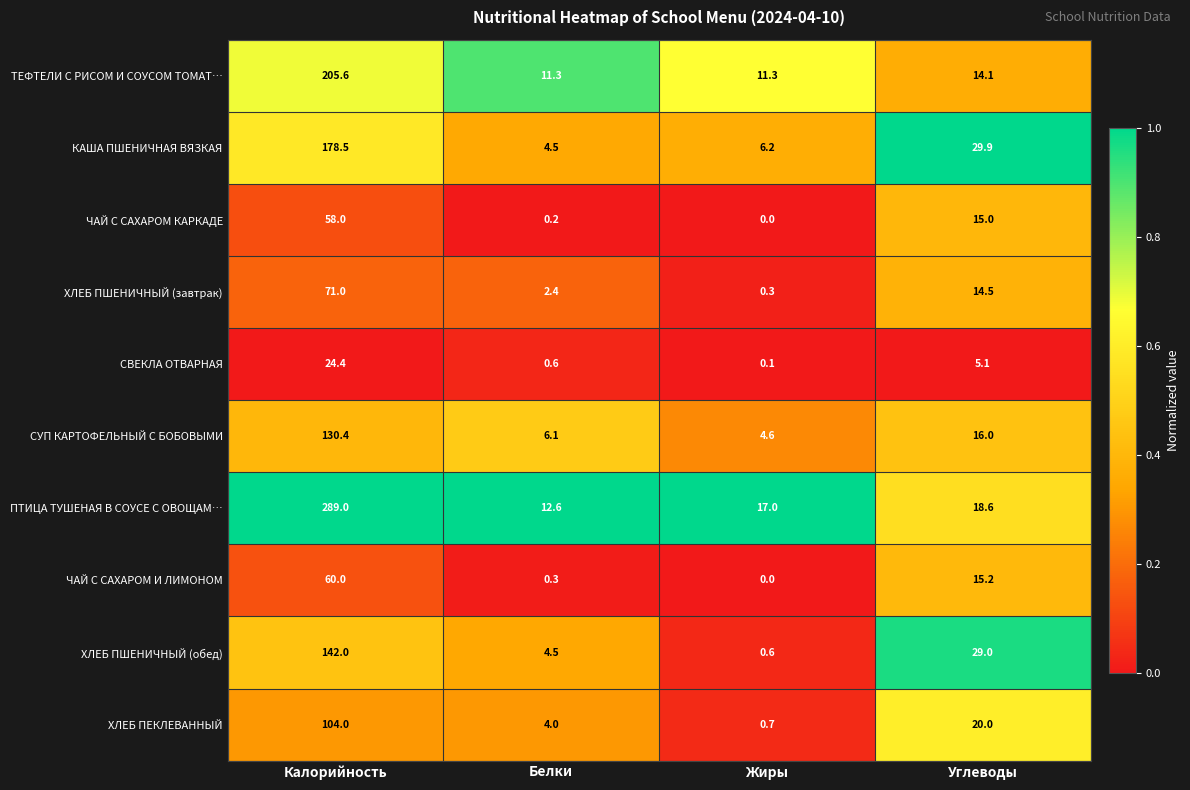

What is the greatest value displayed?

289.0